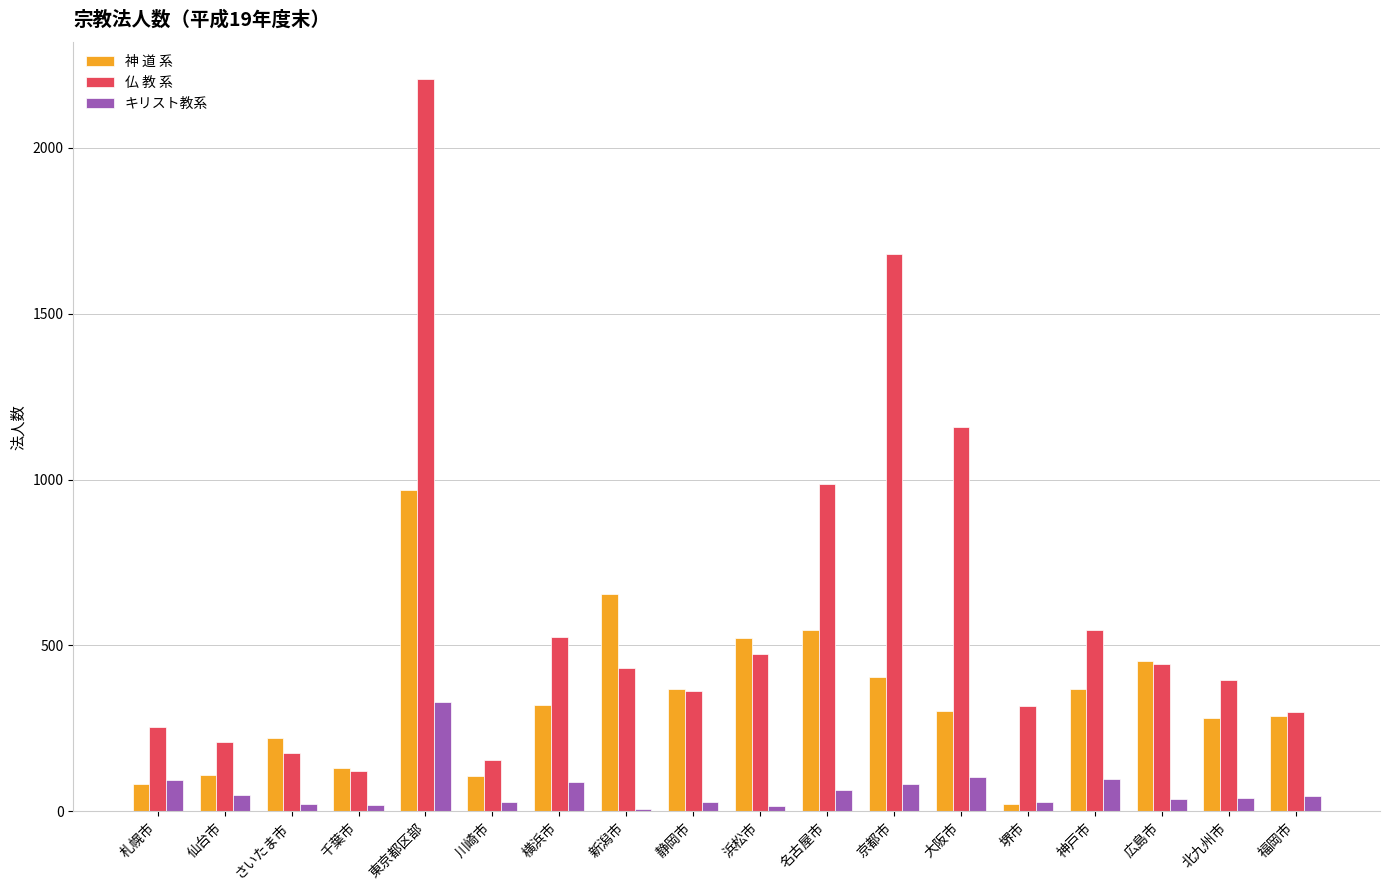

What is the difference between the maximum and minimum values in the 仏 教 系 series?

2087